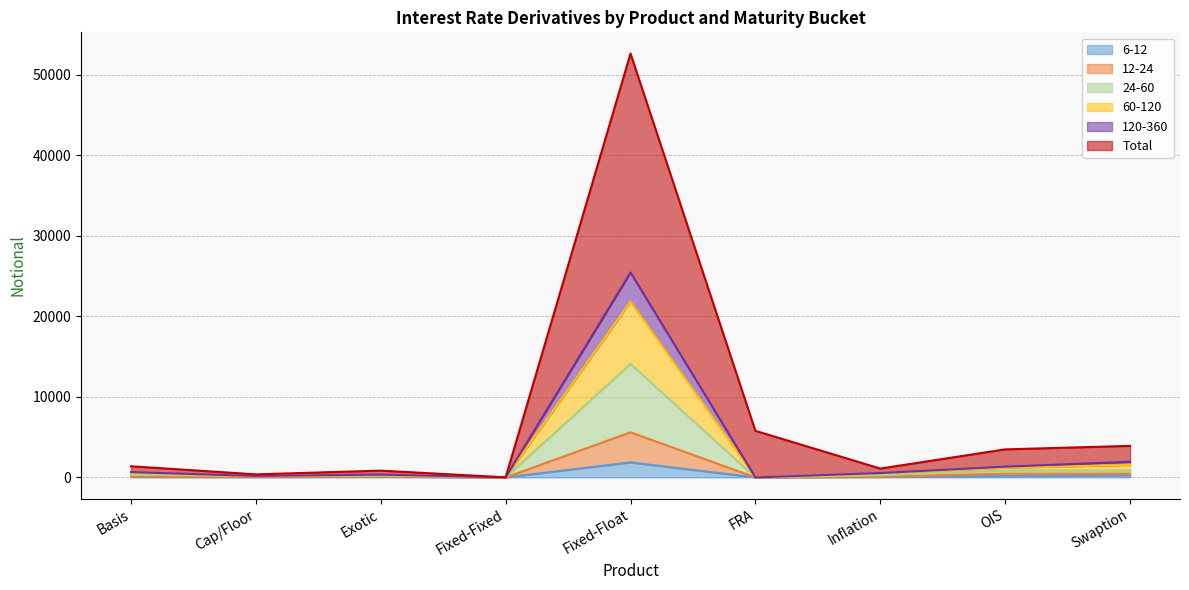

What are all the series names shown in the legend?

6-12, 12-24, 24-60, 60-120, 120-360, Total